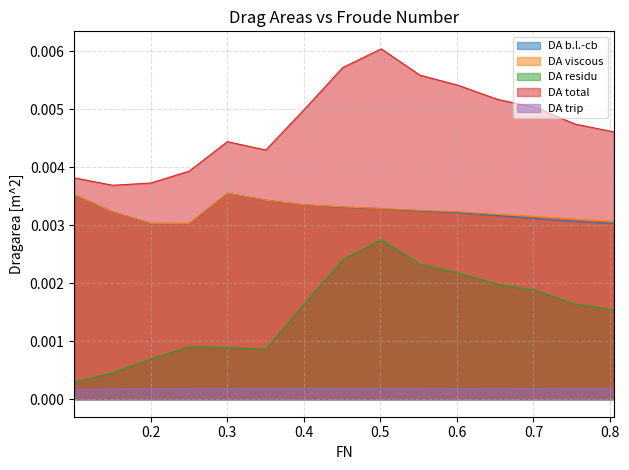

Which series has the widest spread of values?

DA residu